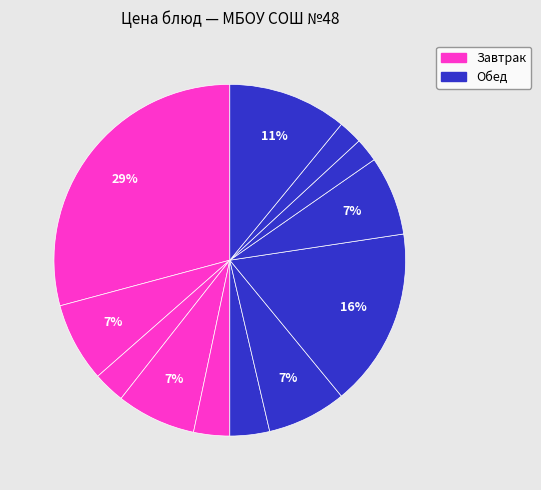

Count the number of slices in the pie.

12